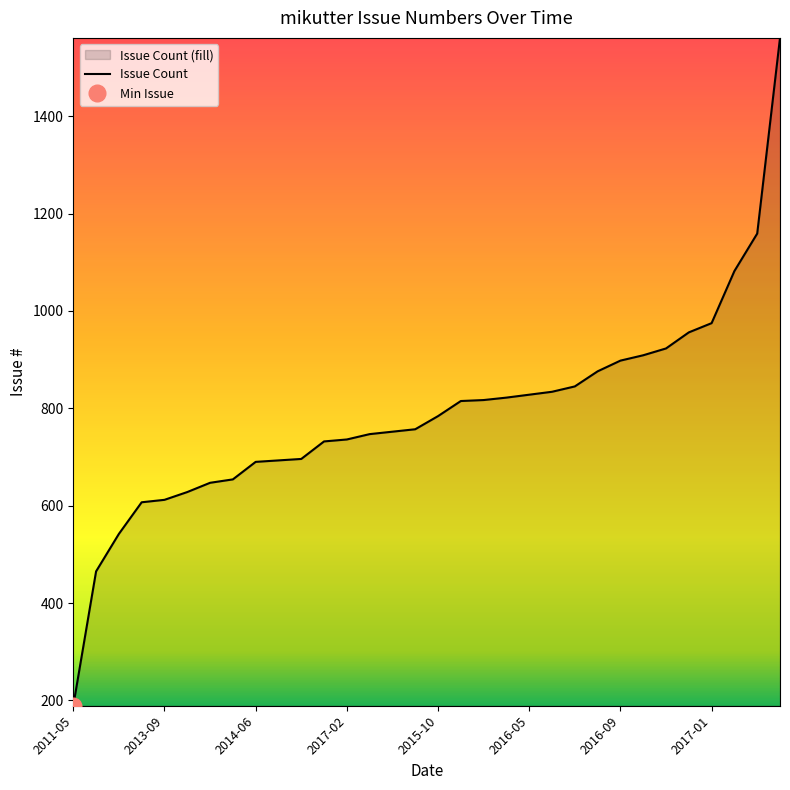

True or false: there are more than 1 points higher than both neighbors.

False